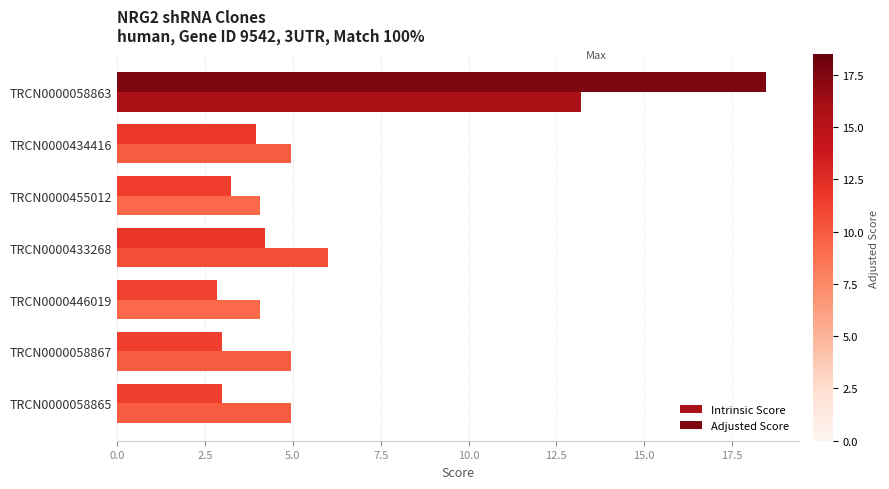

What is the smallest value displayed?

2.8